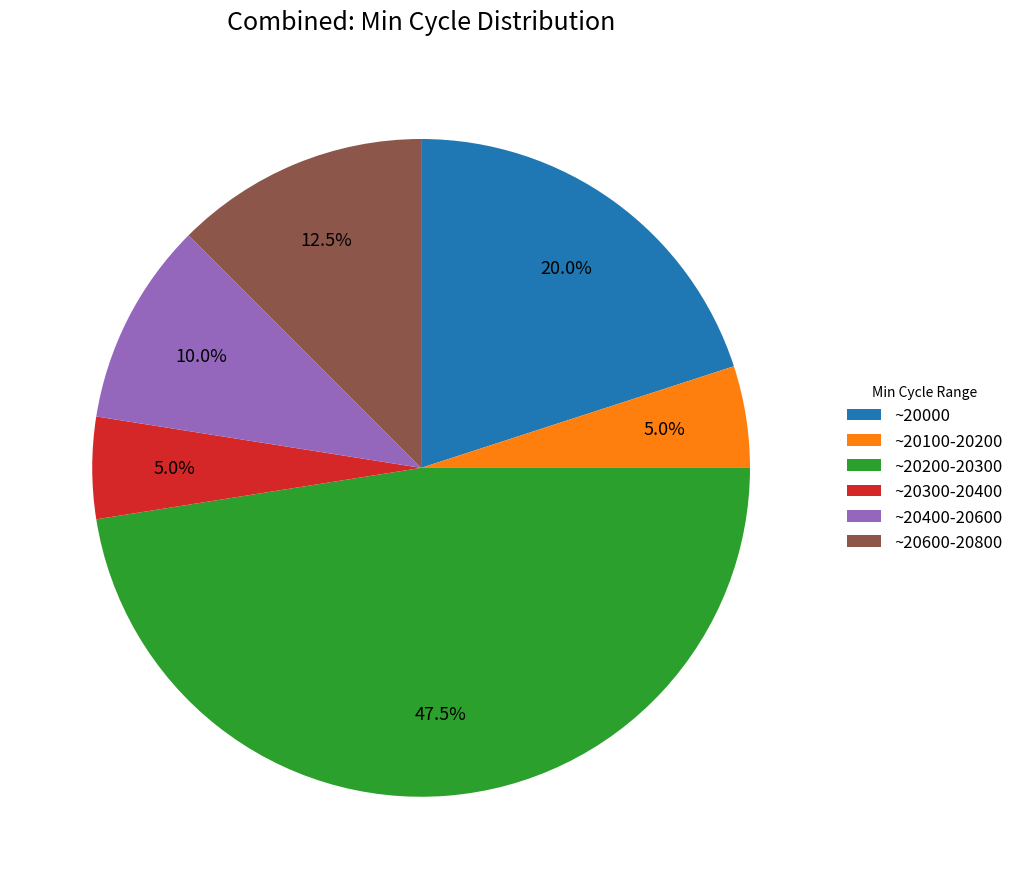

What is the total percentage of ~20300-20400 and ~20100-20200?

10.0%